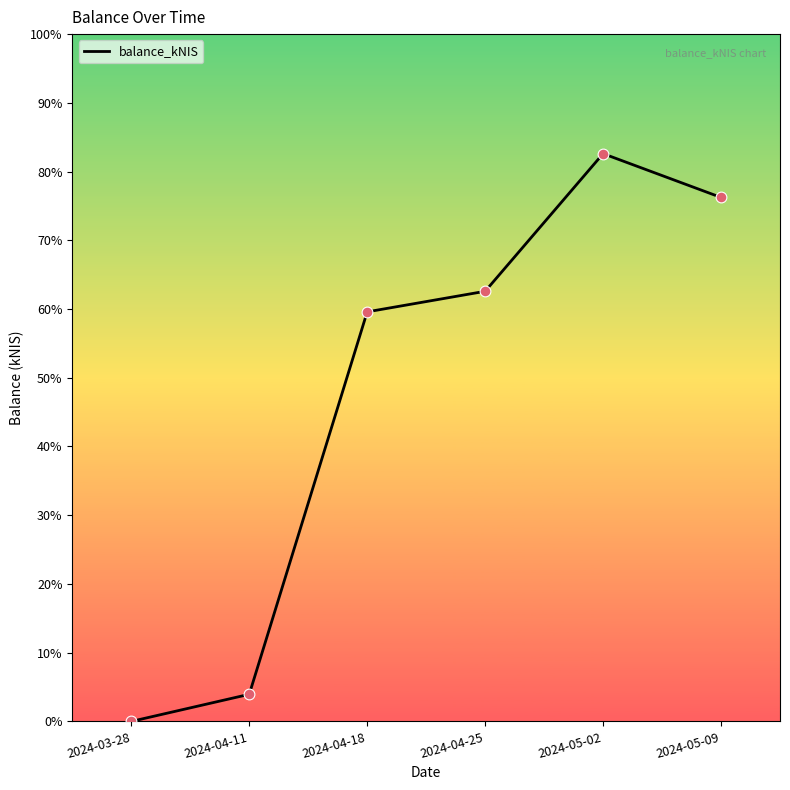

Which has a higher value, 2024-04-11 or 2024-03-28?

2024-04-11